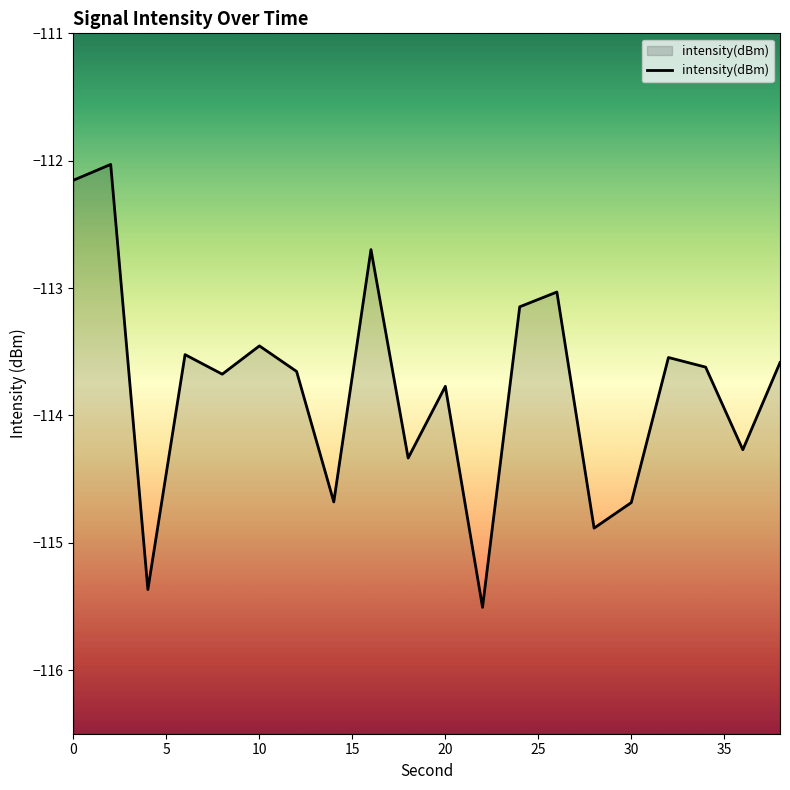

At which category does the data reach its first local peak?

2